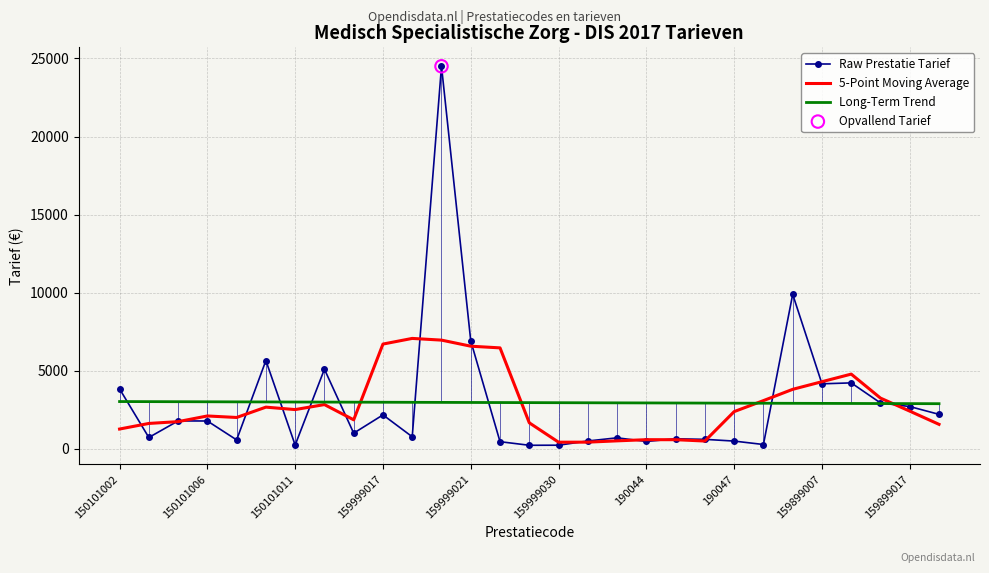

Which series has the widest spread of values?

Raw Prestatie Tarief